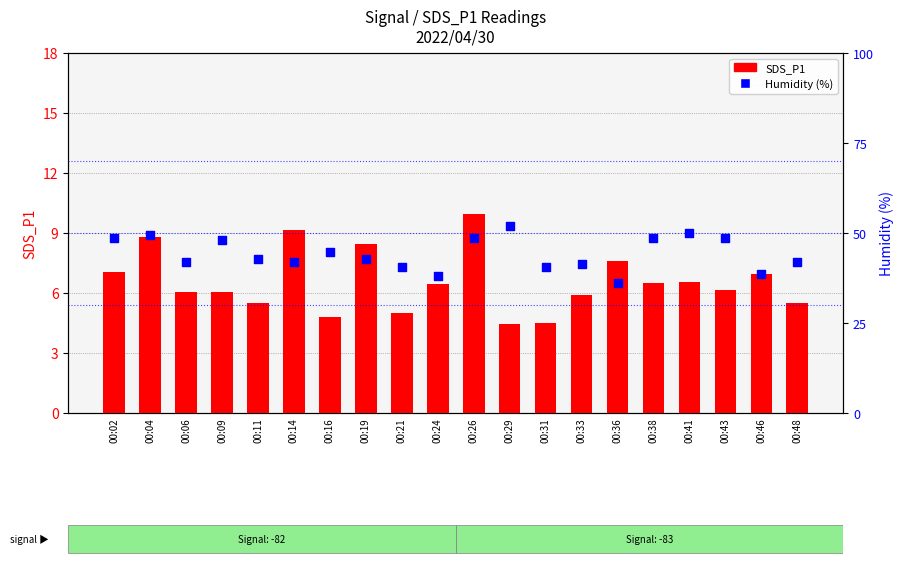

Which series has the largest total across all categories?

Humidity (%)